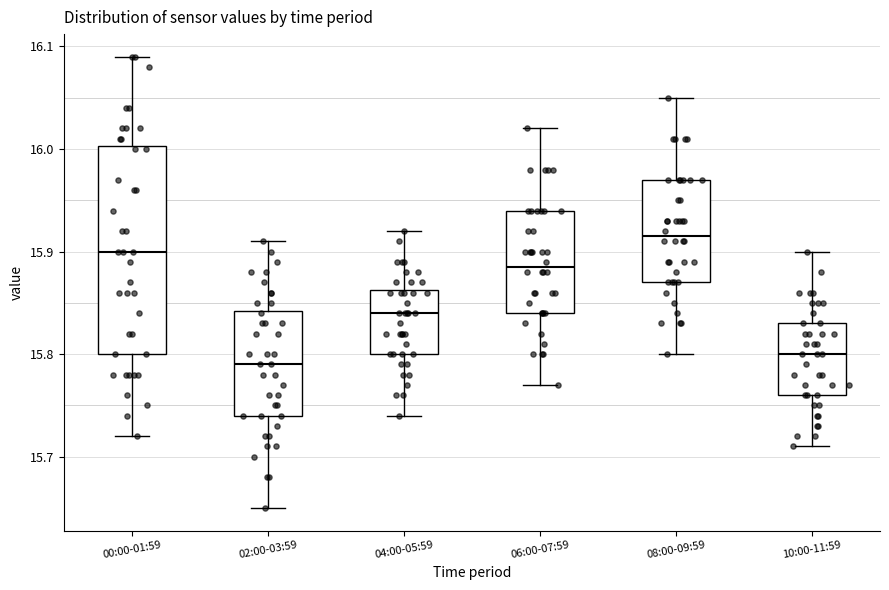

Which box's median line is the highest?

08:00-09:59